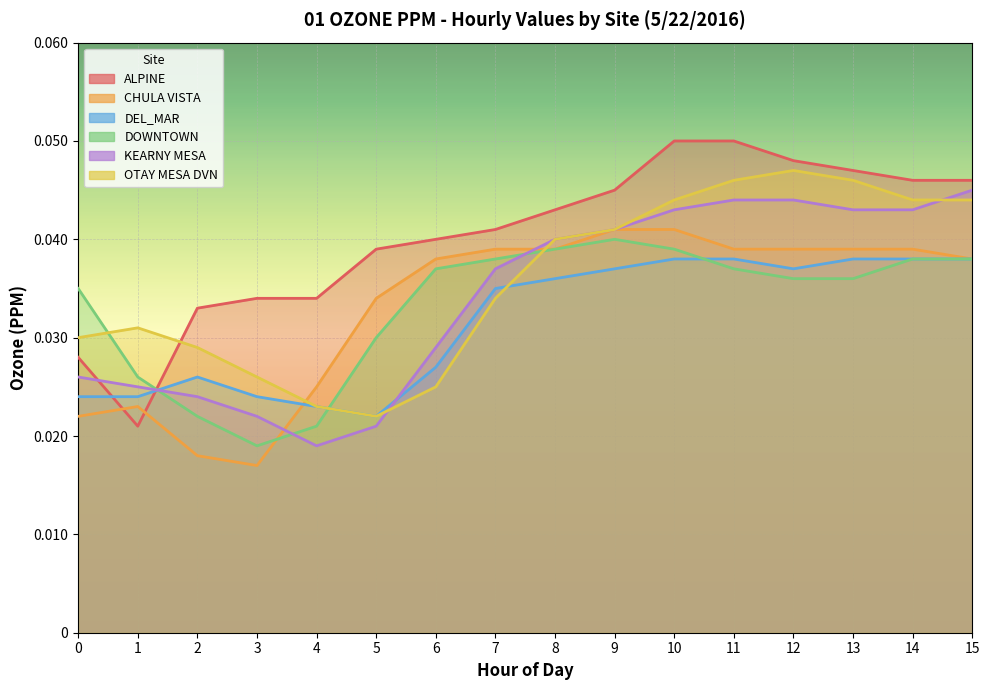

True or false: DOWNTOWN has a value of 0.1 at 6.

False